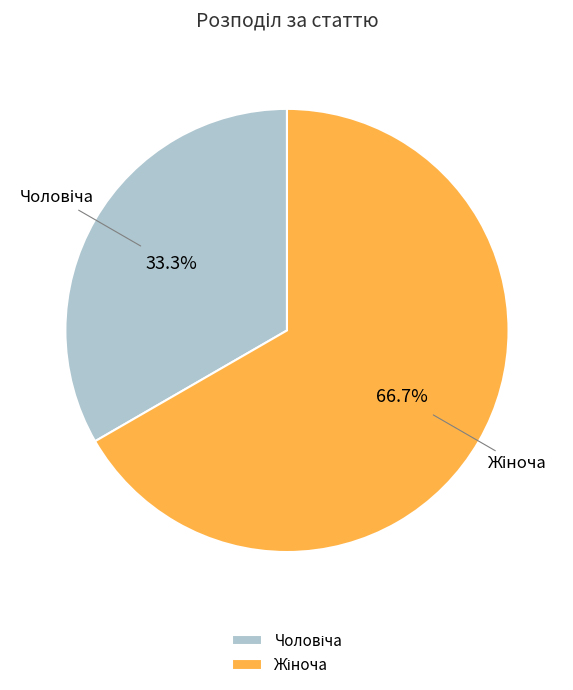

Is there any slice that represents more than half of the pie?

Yes